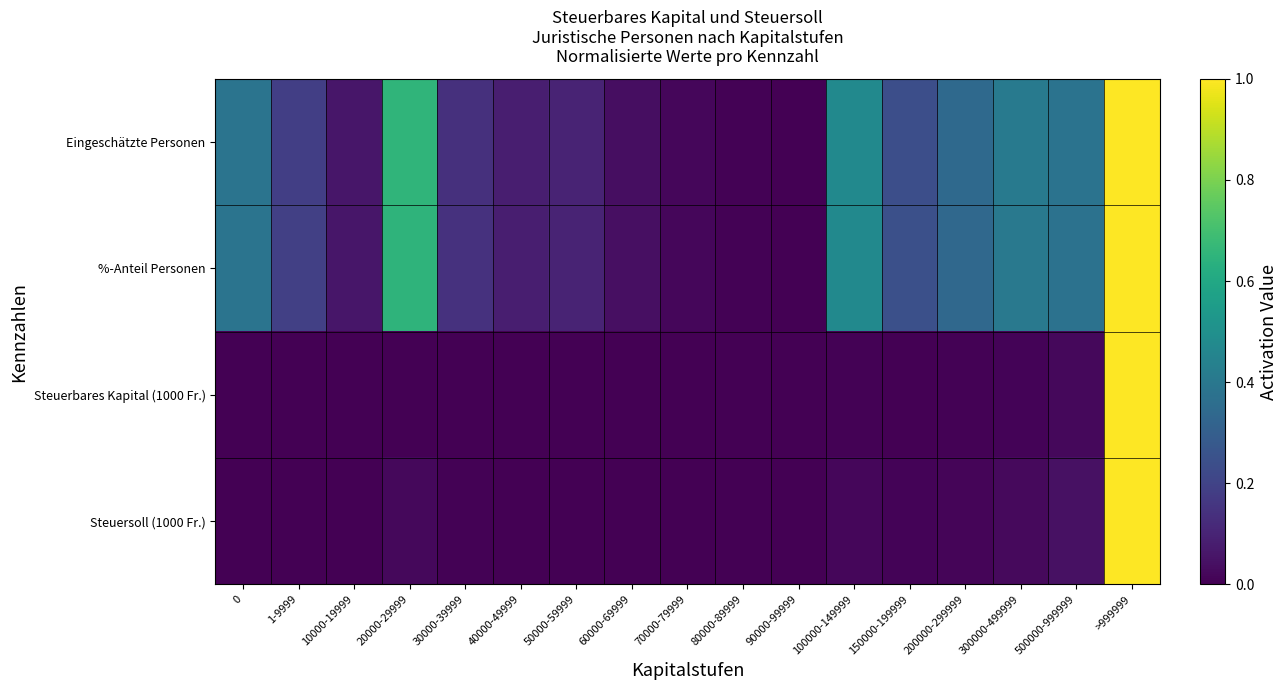

Reading right to left, list all the values displayed in this chart.

Eingeschätzte Personen: >999999=1.0	500000-999999=0.4	300000-499999=0.4	200000-299999=0.3	150000-199999=0.2	100000-149999=0.5	90000-99999=0.0	80000-89999=0.0	70000-79999=0.0	60000-69999=0.0	50000-59999=0.1	40000-49999=0.1	30000-39999=0.1	20000-29999=0.7	10000-19999=0.1	1-9999=0.2	0=0.4
%-Anteil Personen: >999999=1.0	500000-999999=0.4	300000-499999=0.4	200000-299999=0.3	150000-199999=0.2	100000-149999=0.5	90000-99999=0.0	80000-89999=0.0	70000-79999=0.0	60000-69999=0.0	50000-59999=0.1	40000-49999=0.1	30000-39999=0.1	20000-29999=0.7	10000-19999=0.1	1-9999=0.2	0=0.4
Steuerbares Kapital (1000 Fr.): >999999=1.0	500000-999999=0.0	300000-499999=0.0	200000-299999=0.0	150000-199999=0.0	100000-149999=0.0	90000-99999=0.0	80000-89999=0.0	70000-79999=0.0	60000-69999=0.0	50000-59999=0.0	40000-49999=0.0	30000-39999=0.0	20000-29999=0.0	10000-19999=0.0	1-9999=0.0	0=0.0
Steuersoll (1000 Fr.): >999999=1.0	500000-999999=0.0	300000-499999=0.0	200000-299999=0.0	150000-199999=0.0	100000-149999=0.0	90000-99999=0.0	80000-89999=0.0	70000-79999=0.0	60000-69999=0.0	50000-59999=0.0	40000-49999=0.0	30000-39999=0.0	20000-29999=0.0	10000-19999=0.0	1-9999=0.0	0=0.0